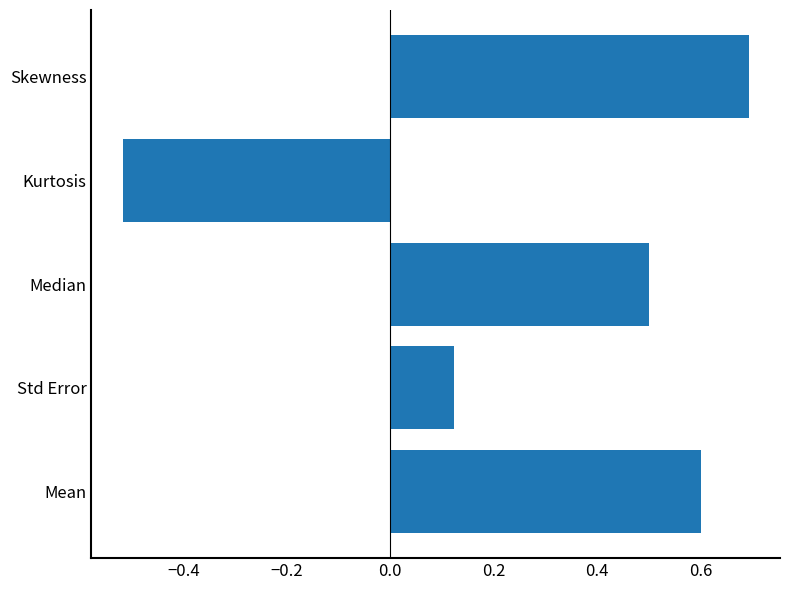

True or false: the data shows 0.7 at Skewness.

True